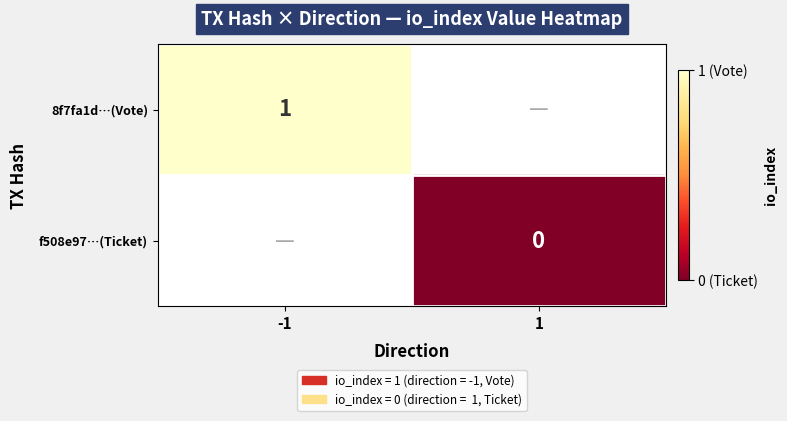

Which category has the lowest value across all series?

1